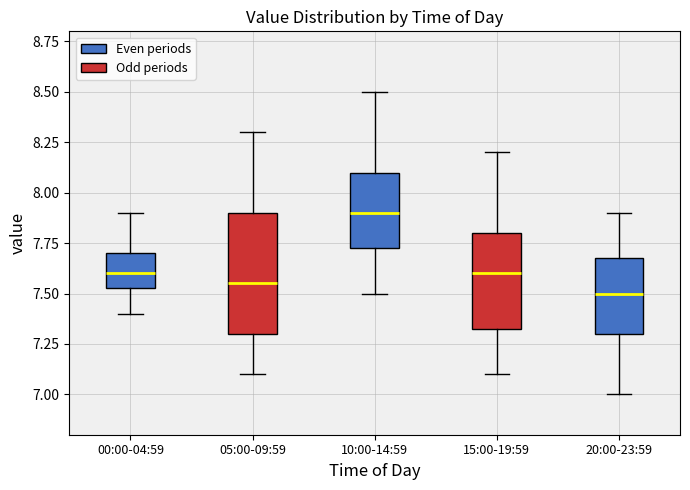

Which box is the tallest, from its lower edge to its upper edge?

05:00-09:59